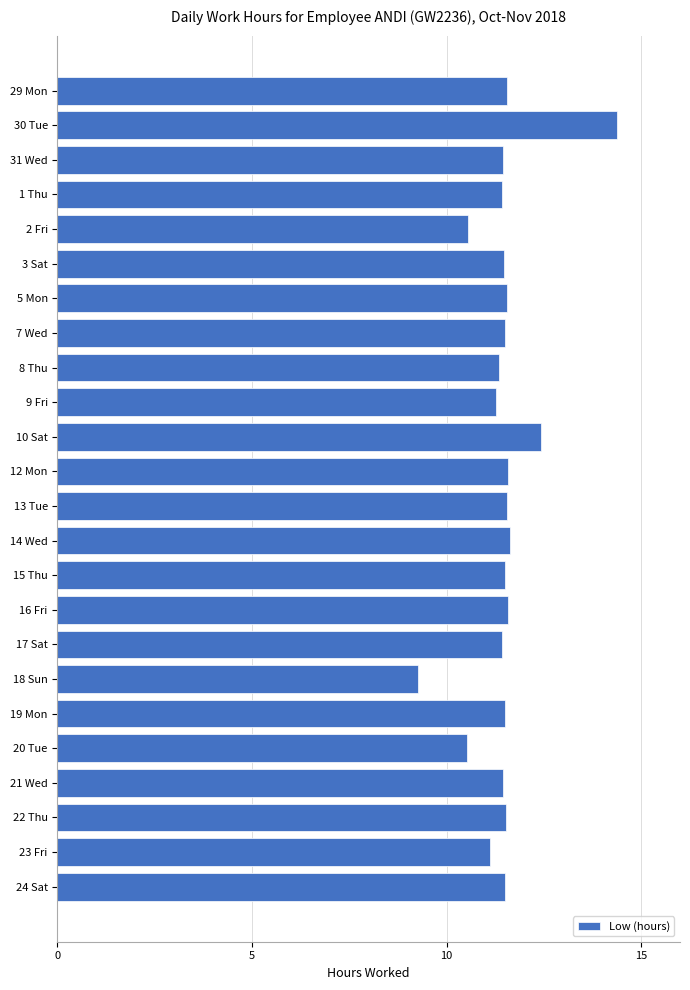

What is the average value?

11.5